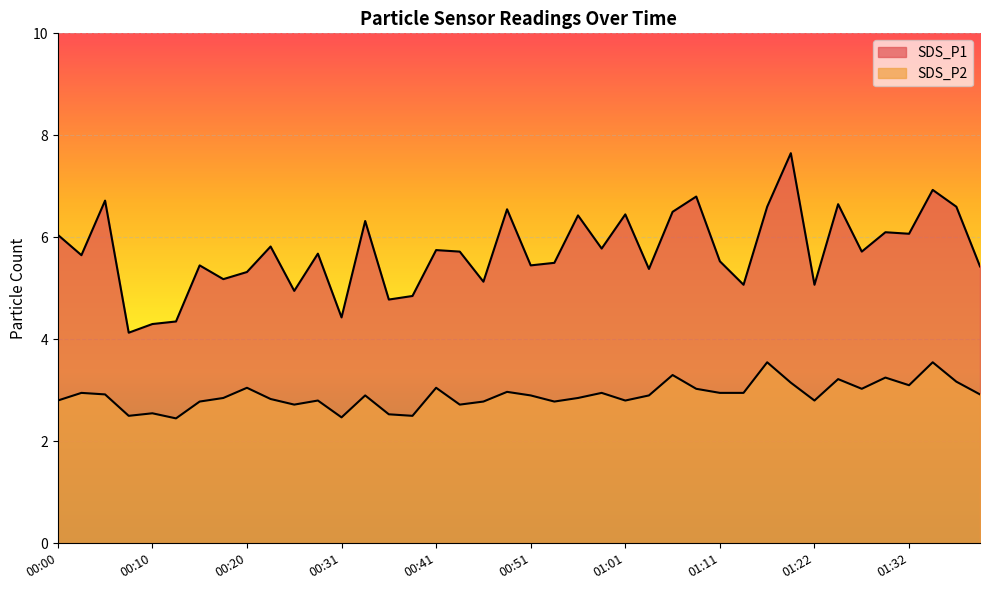

Where is SDS_P1 nearest to the value 5?

00:26